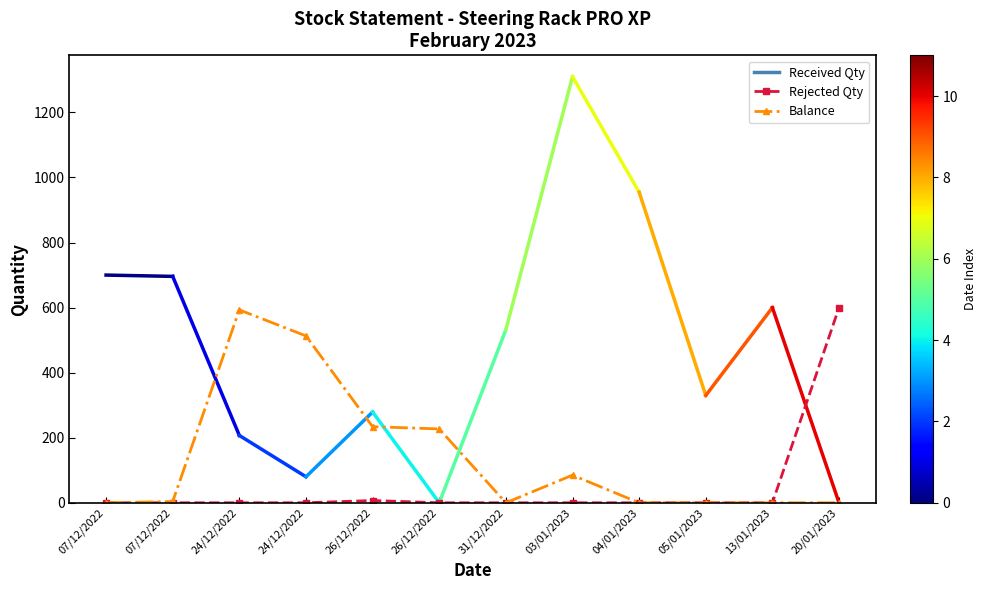

What is the label of the 11th point from the right?

07/12/2022